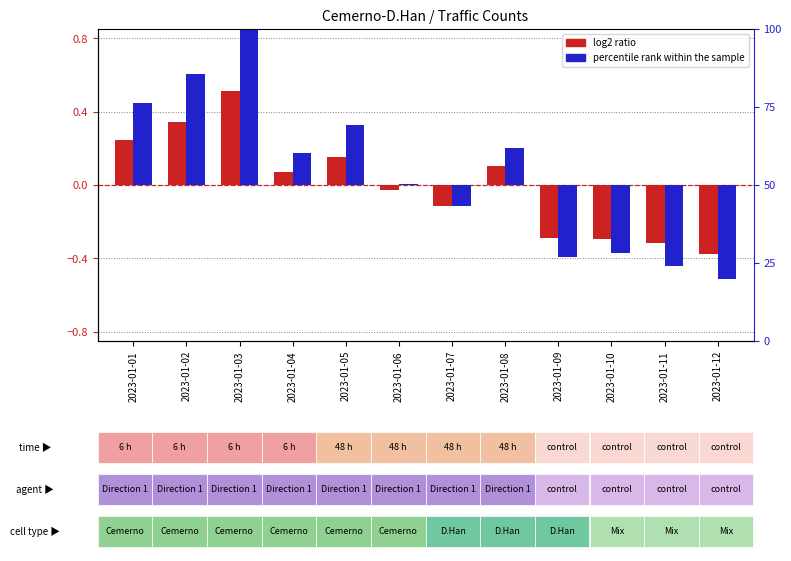

How many groups of bars are there?

12